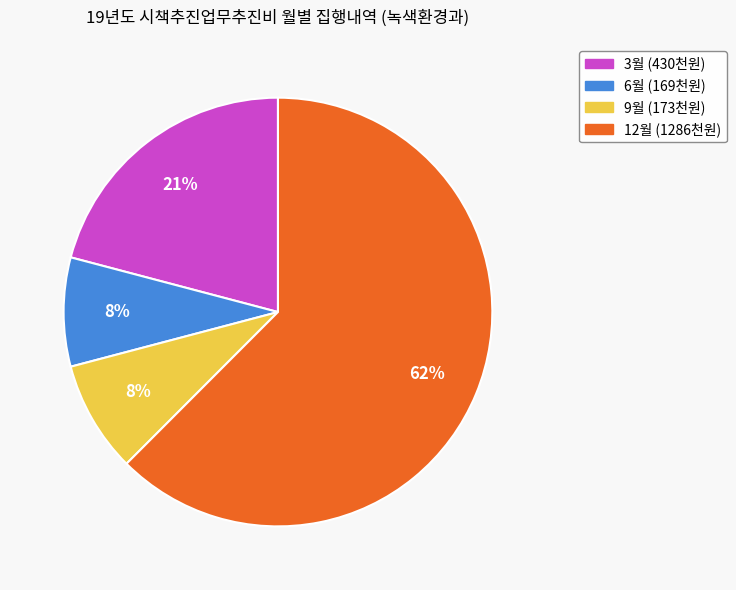

How many slices are in this pie chart?

4